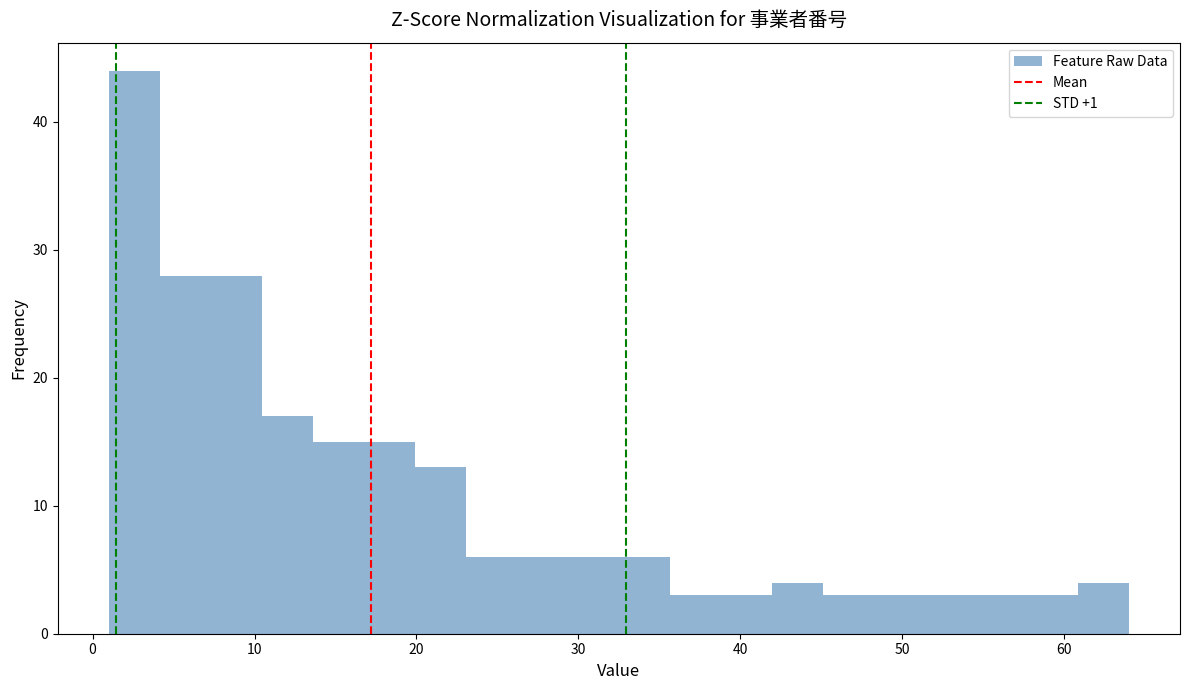

Read against the x-axis, roughly where is the centre of the tallest bar?

3